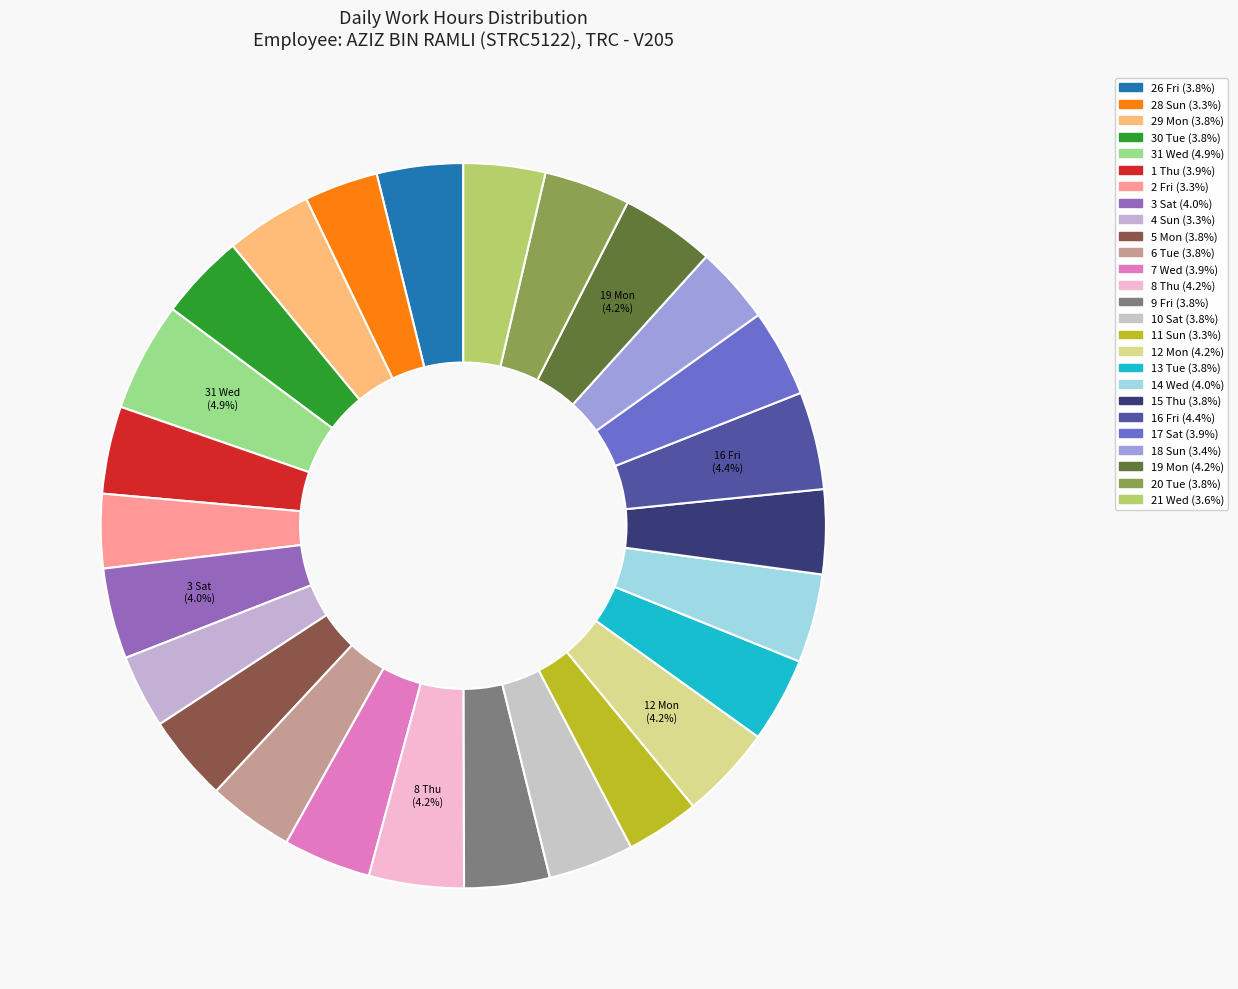

Count the number of slices in the pie.

26